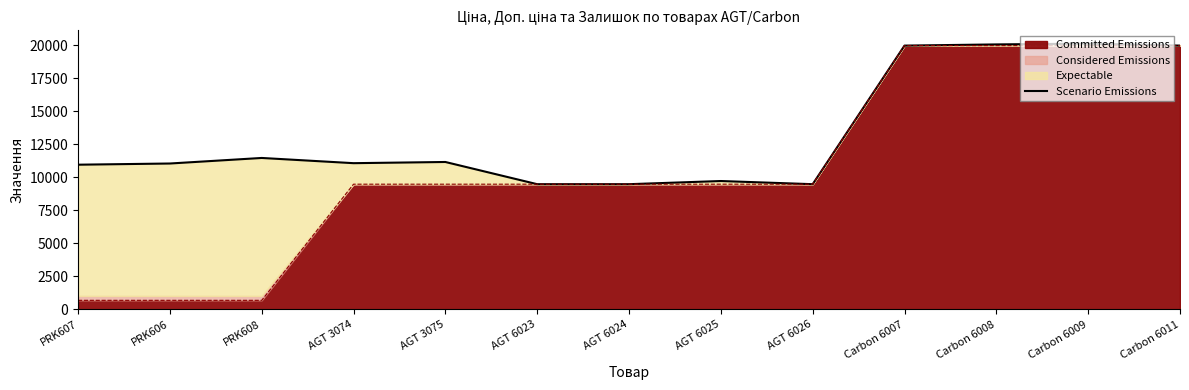

Is it true that the value at Carbon 6011 is 13974.6?

False